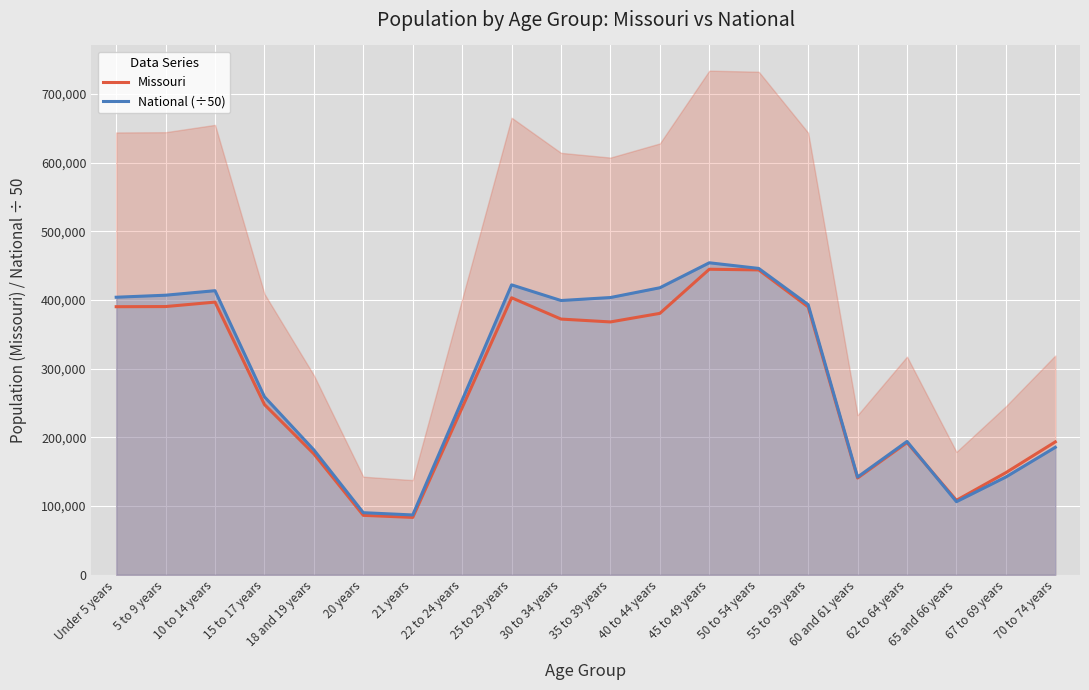

Is it true that National (÷50) equals 406973.1 at 5 to 9 years?

True